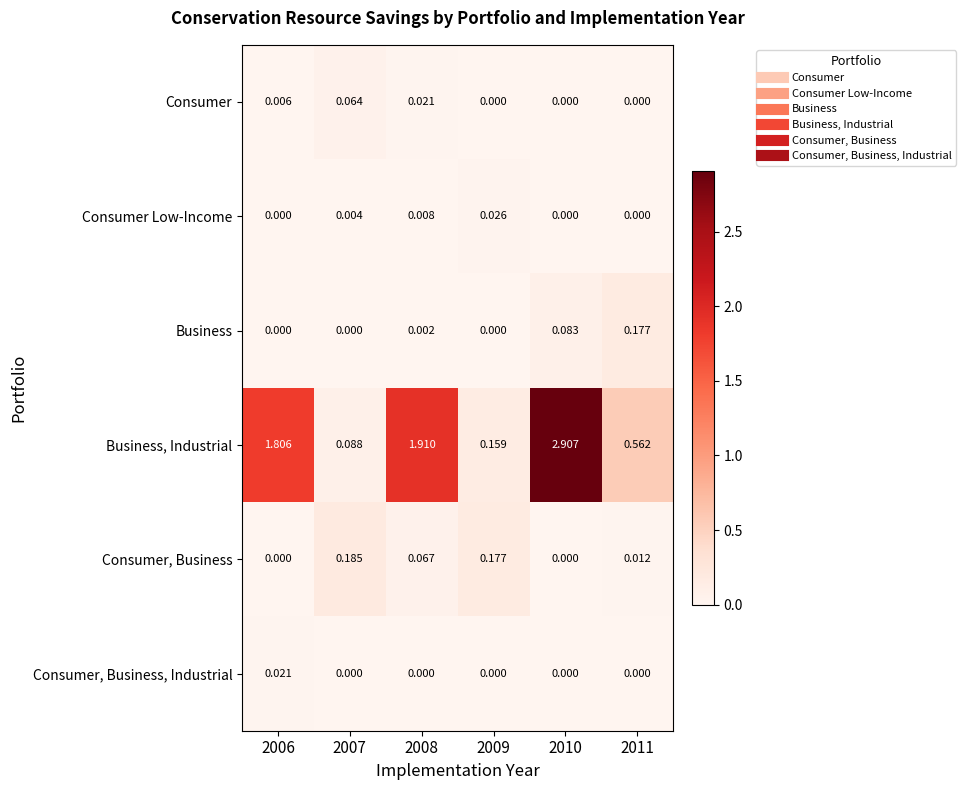

Which series has the largest total across all categories?

Business, Industrial